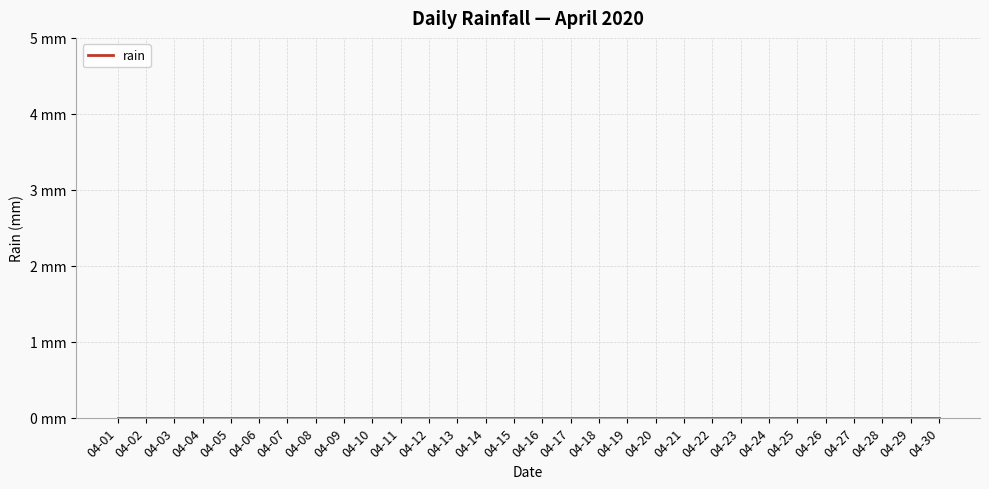

Rank the categories by value from highest to lowest.

29, 0, 1, 2, 3, 4, 5, 6, 7, 8, 9, 10, 11, 12, 13, 14, 15, 16, 17, 18, 19, 20, 21, 22, 23, 24, 25, 26, 27, 28